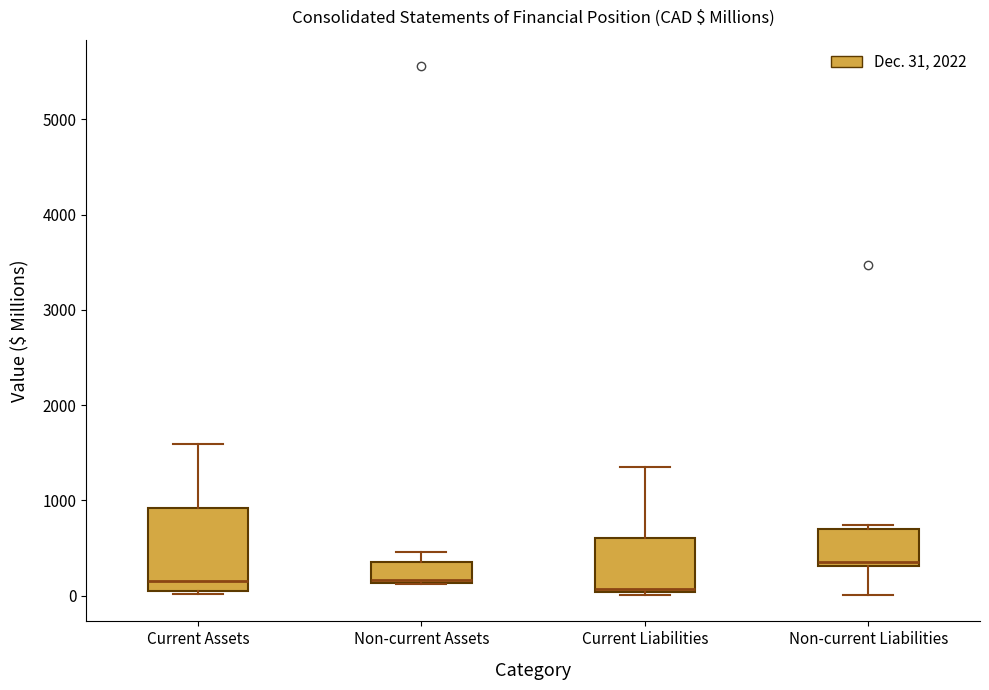

Reading left to right, read every box against the y-axis: the position of its median line, the range the box covers, and the ends of its whiskers. The values are not printed on the chart, so give them approximately, as read against the axis.

Current Assets: median 200, box 100 to 900, whiskers 0 to 1600
Non-current Assets: median 200, box 100 to 400, whiskers 100 to 500
Current Liabilities: median 100, box 0 to 600, whiskers 0 (just below the box's lower edge) to 1300
Non-current Liabilities: median 400, box 300 to 700, whiskers 0 to 700 (just above the box's upper edge)